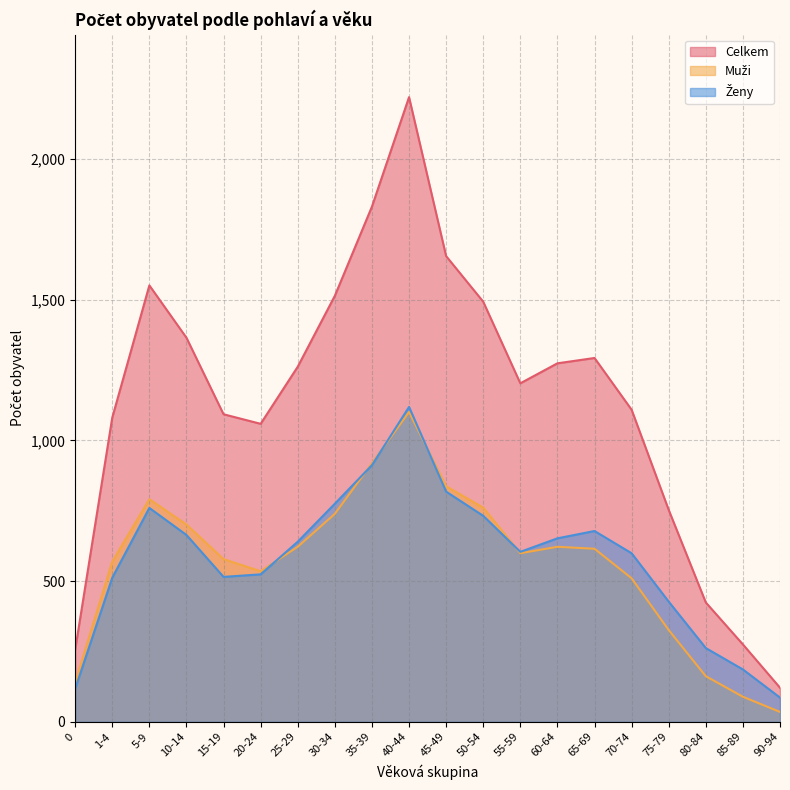

Reading right to left, what are all the values shown in this chart?

Muži: 35	89	162	326	510	615	622	599	761	837	1101	919	739	622	535	578	701	791	569	139
Ženy: 86	186	262	427	599	678	652	604	732	818	1119	912	775	640	524	515	664	760	512	117
Celkem: 121	275	424	753	1109	1293	1274	1203	1493	1655	2220	1831	1514	1262	1059	1093	1365	1551	1081	256